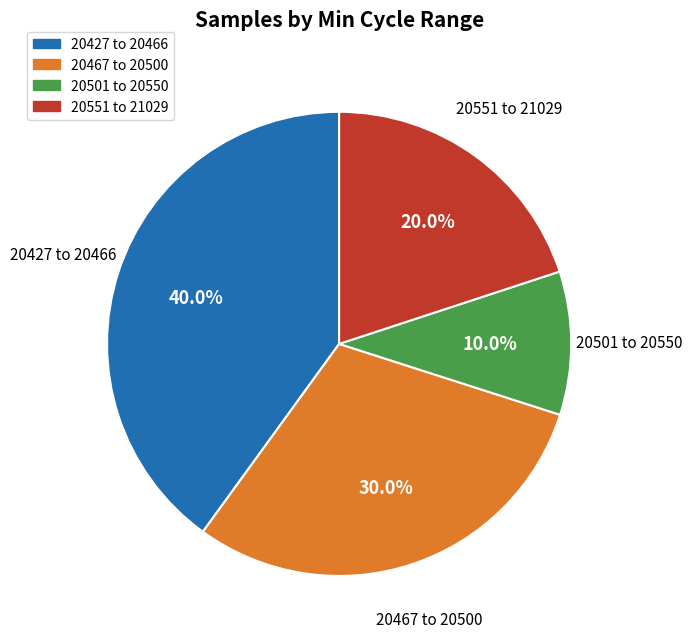

Is there a majority slice in this chart?

No